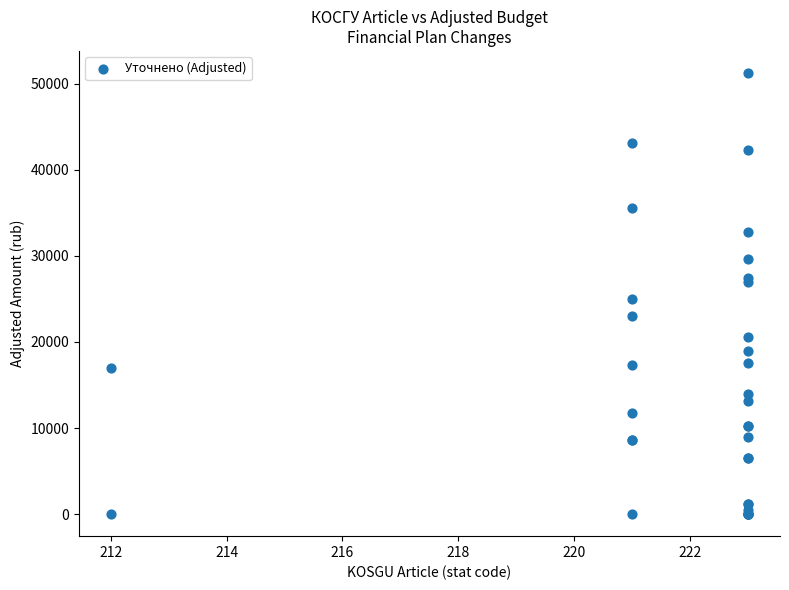

What Y value in the scatter plot is closest to 25617?

24951.7